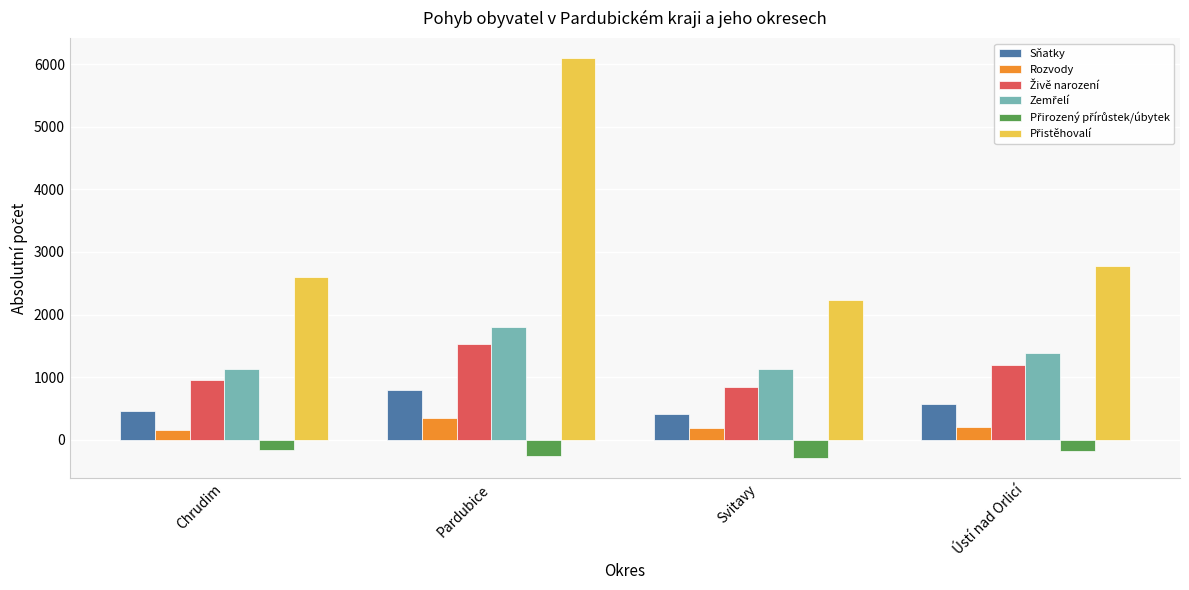

Which label corresponds to the largest value in the chart?

Pardubice